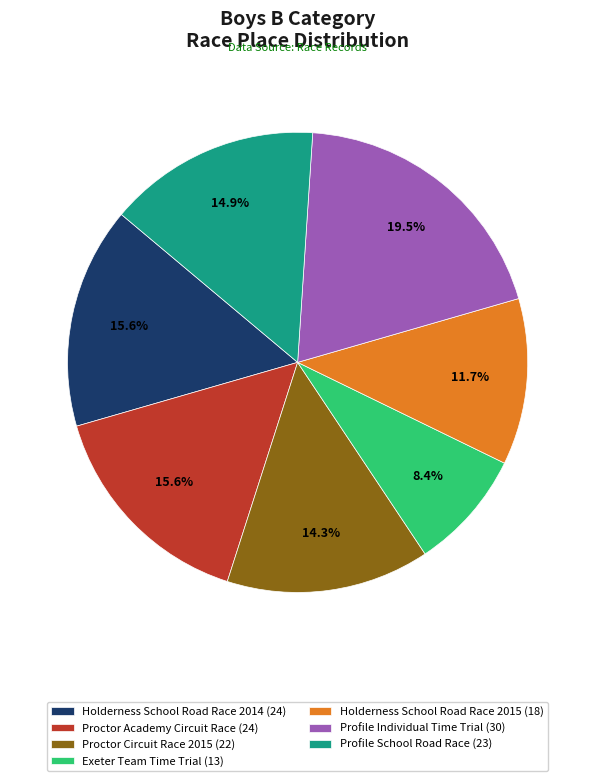

What percentage do Proctor Circuit Race 2015 (22) and Holderness School Road Race 2014 (24) together represent?

29.9%